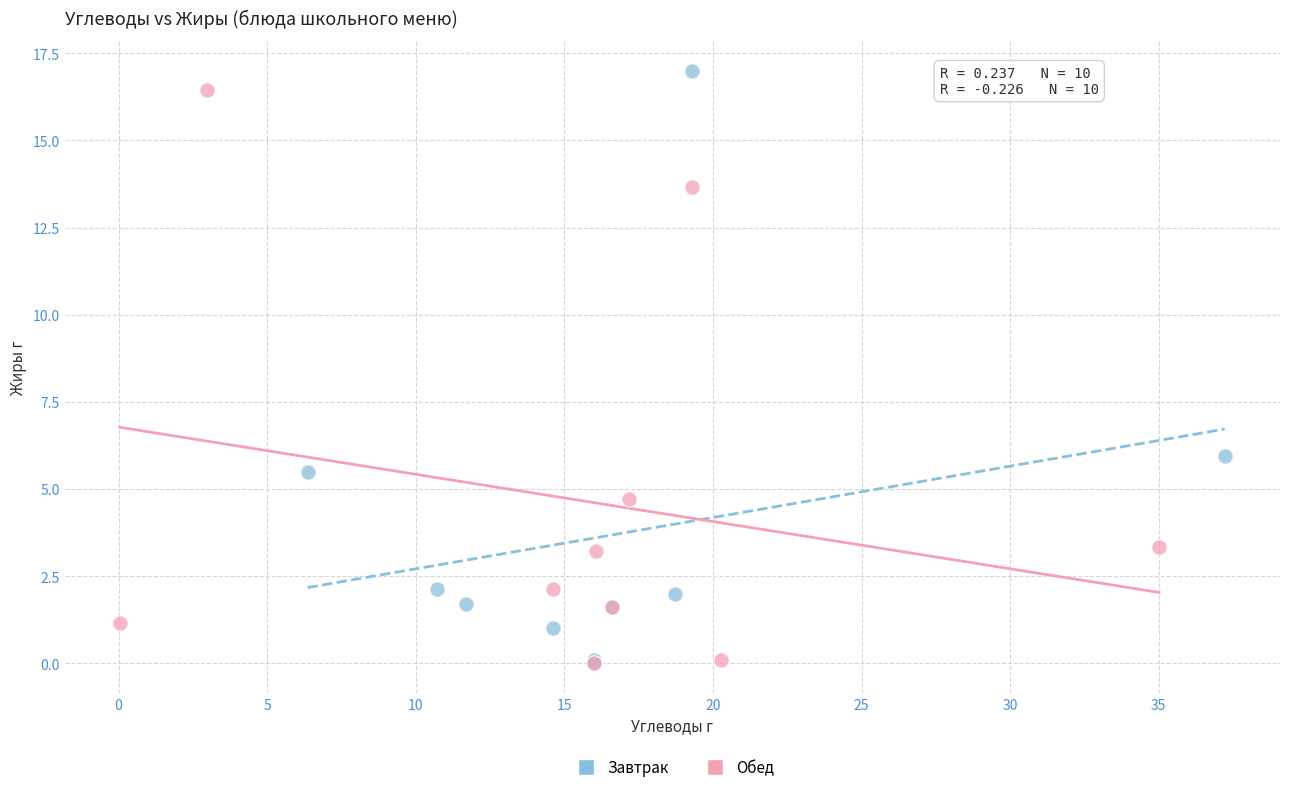

What are all the series names shown in the legend?

Завтрак, Обед